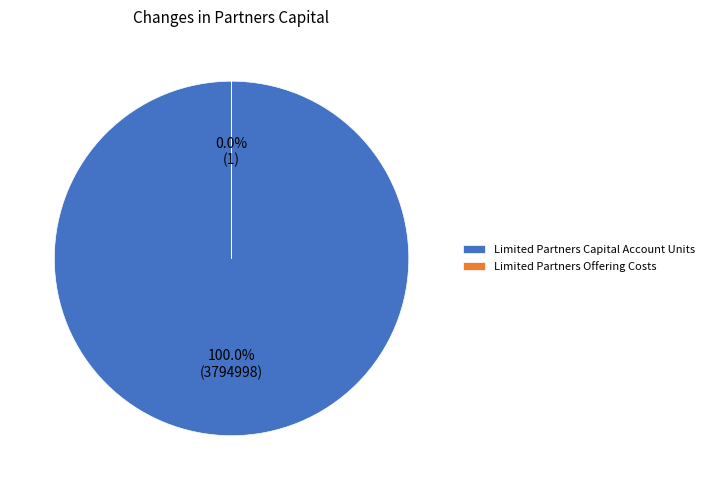

Which category has the smallest portion of the pie?

Limited Partners Offering Costs